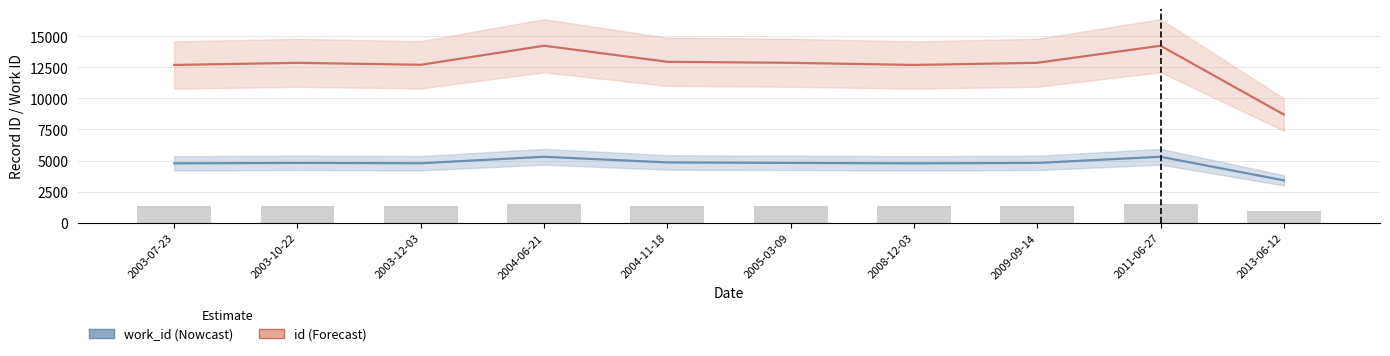

Where is work_id nearest to the value 4355?

2003-07-23